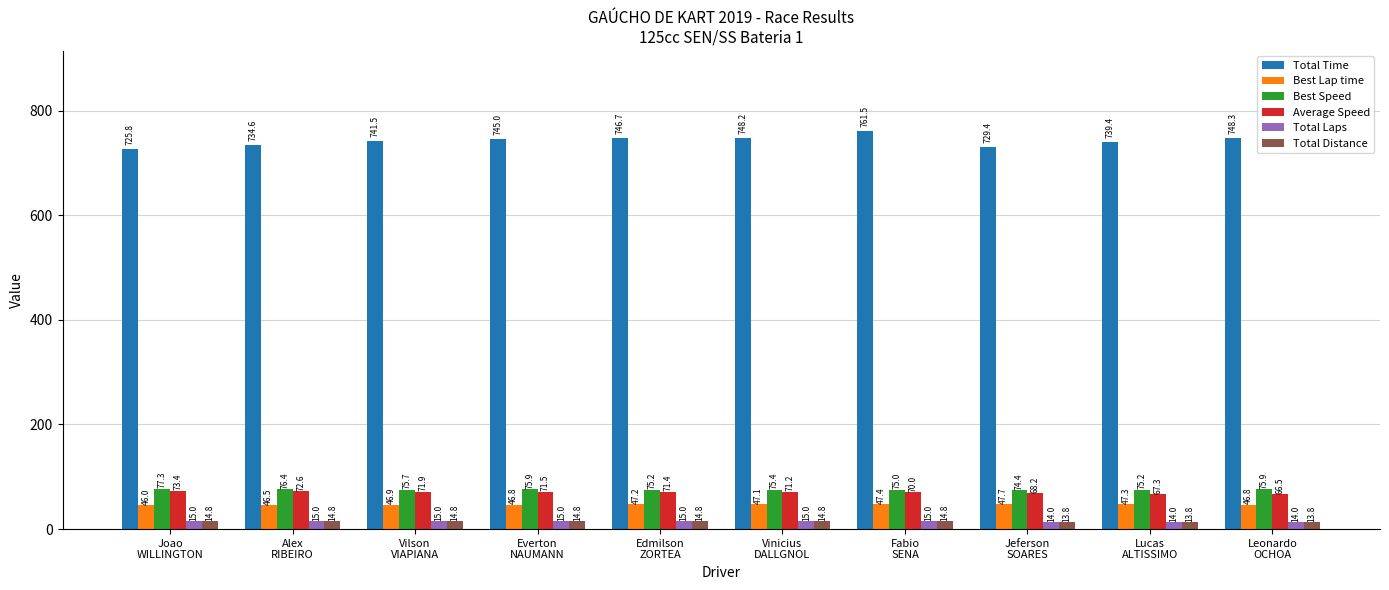

The value of Total Laps at Edmilson
ZORTEA is 15.0. True or false?

True